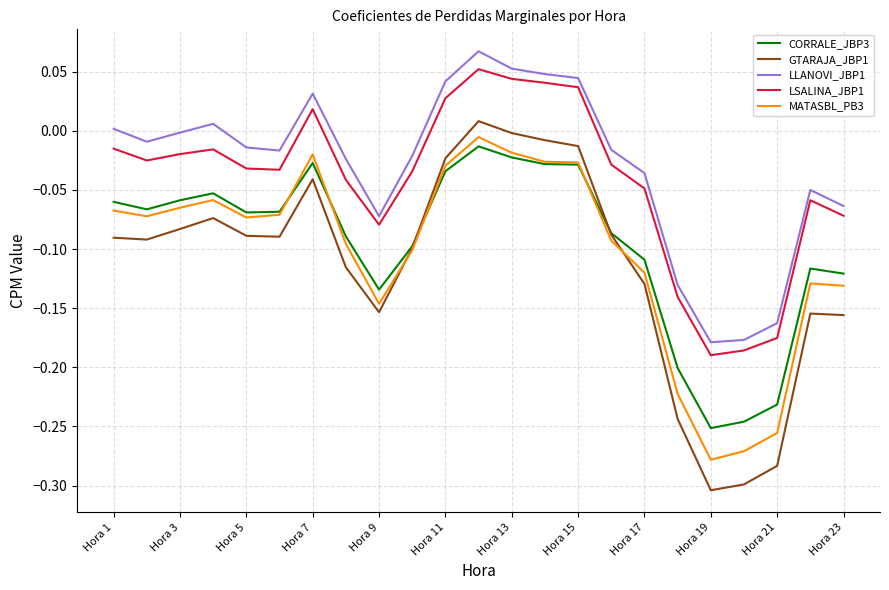

True or false: LSALINA_JBP1 and CORRALE_JBP3 cross at least once.

False